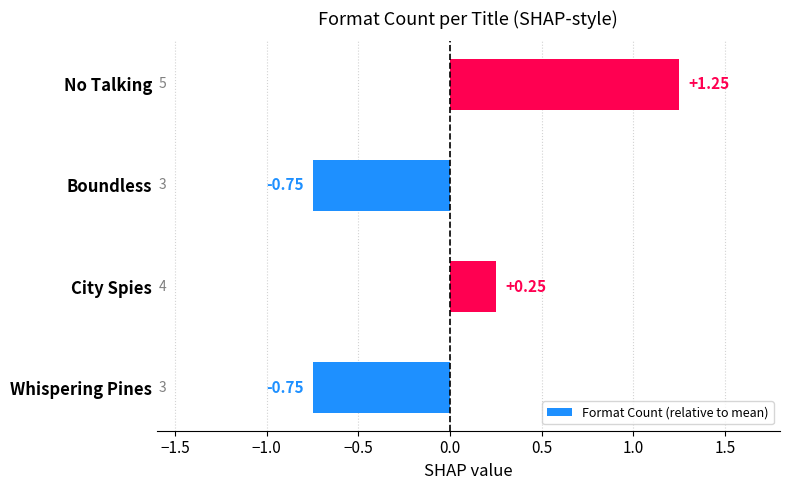

How many distinct data groups are displayed?

1